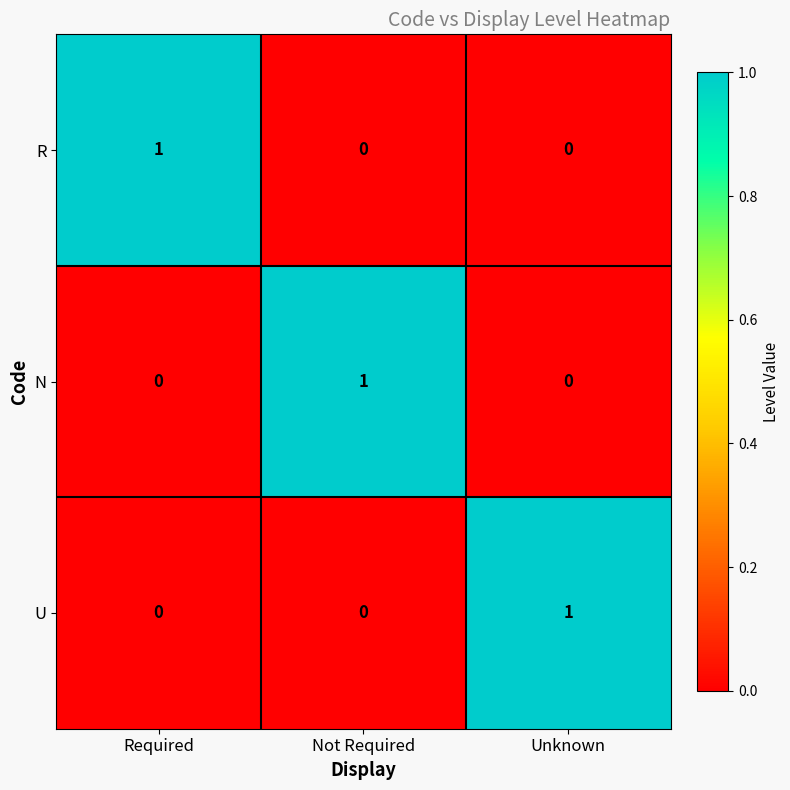

Reading left to right, what are all the values shown in this chart?

R: 1	0	0
N: 0	1	0
U: 0	0	1